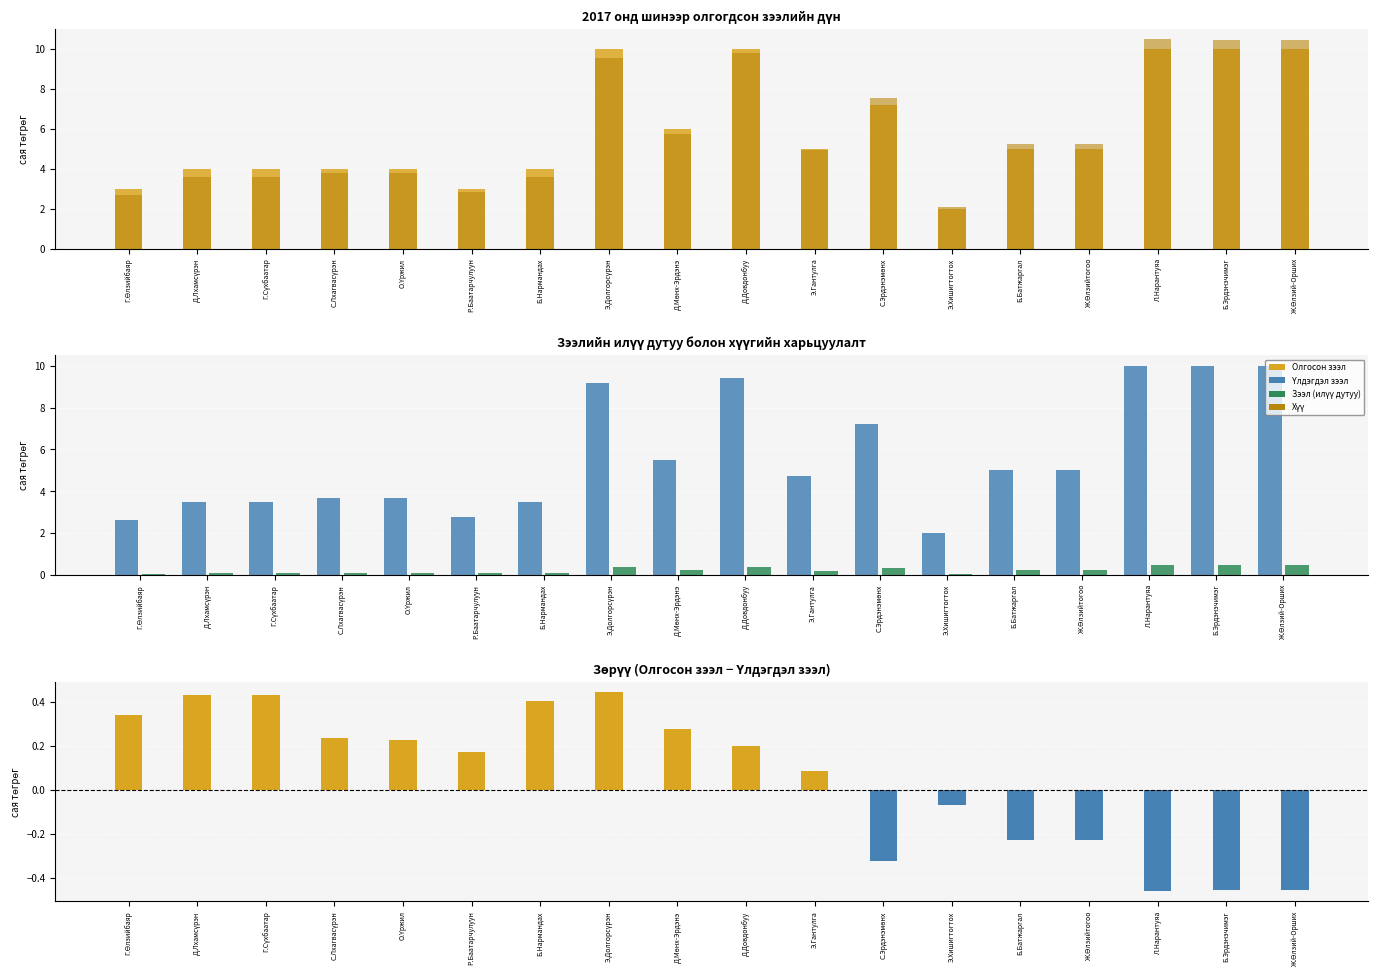

The Зөрүү (Олгосон - Үлдэгдэл) series shows -0.7 at Ж.Өлзий-Орших. True or false?

False